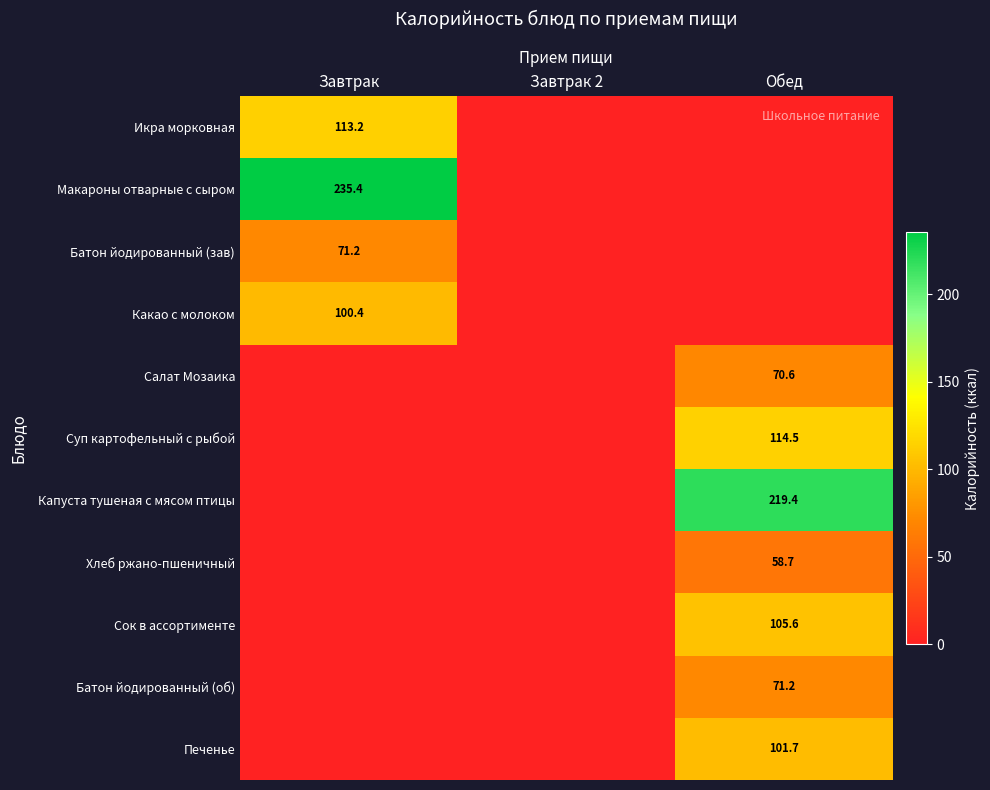

Is it true that Икра морковная equals 113.2 at Завтрак?

True